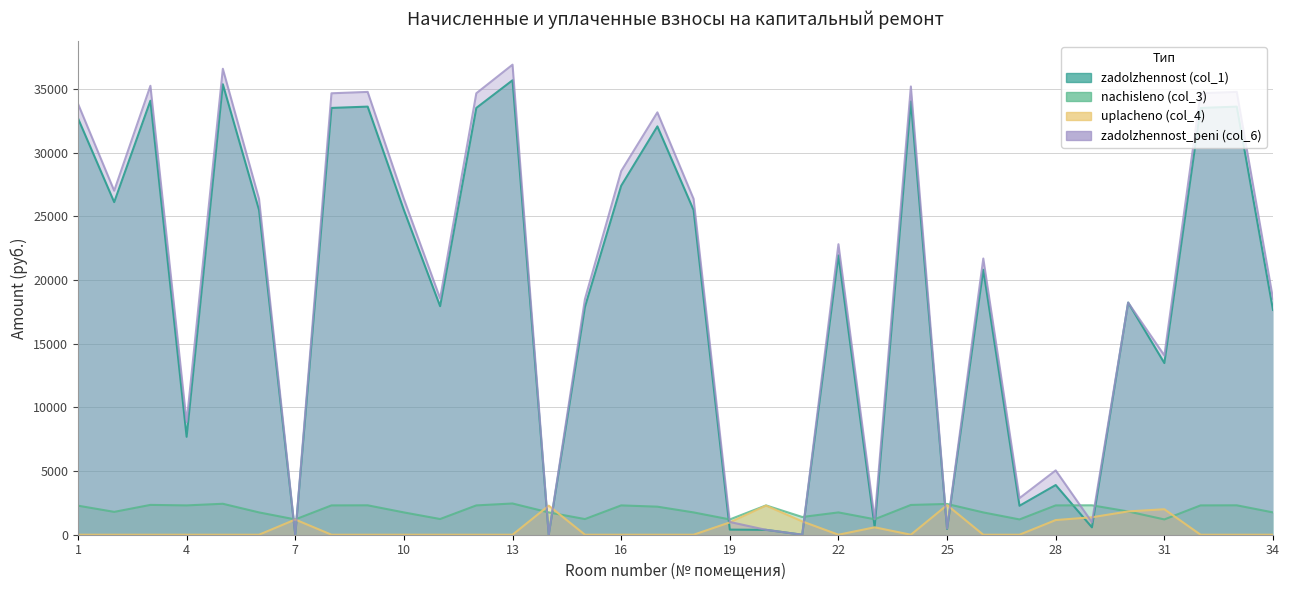

At which category does uplacheno (col_4) reach its first local peak?

7